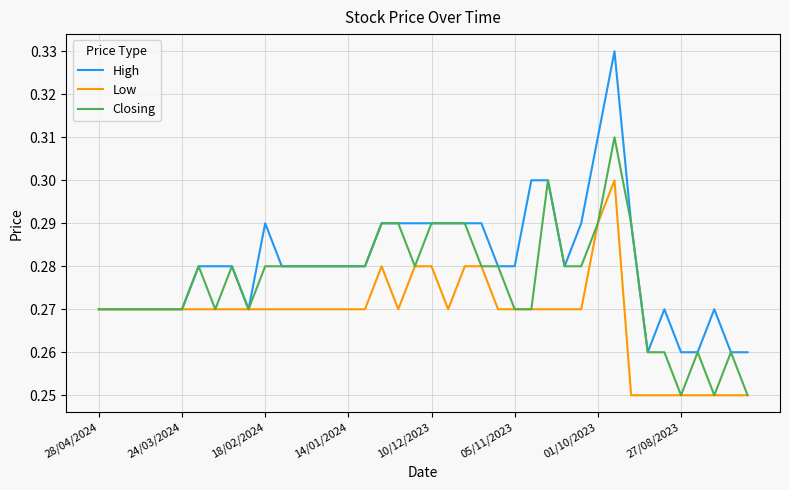

List the series in order of their peak value, lowest first.

Low, Closing, High